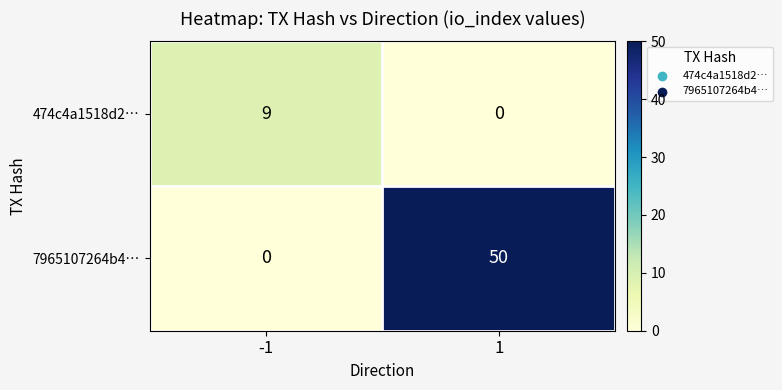

List the series in order of their overall mean, highest first.

7965107264b4…, 474c4a1518d2…